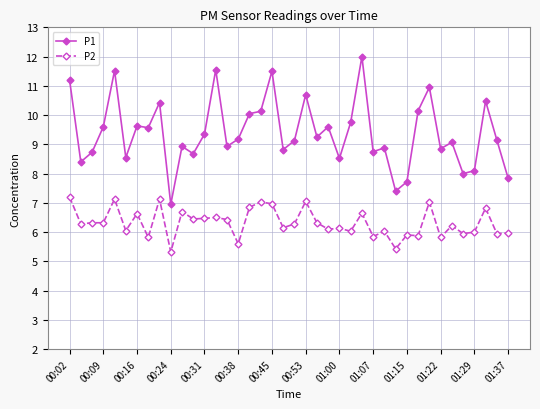

What is the lowest value of the P1 series?

7.0